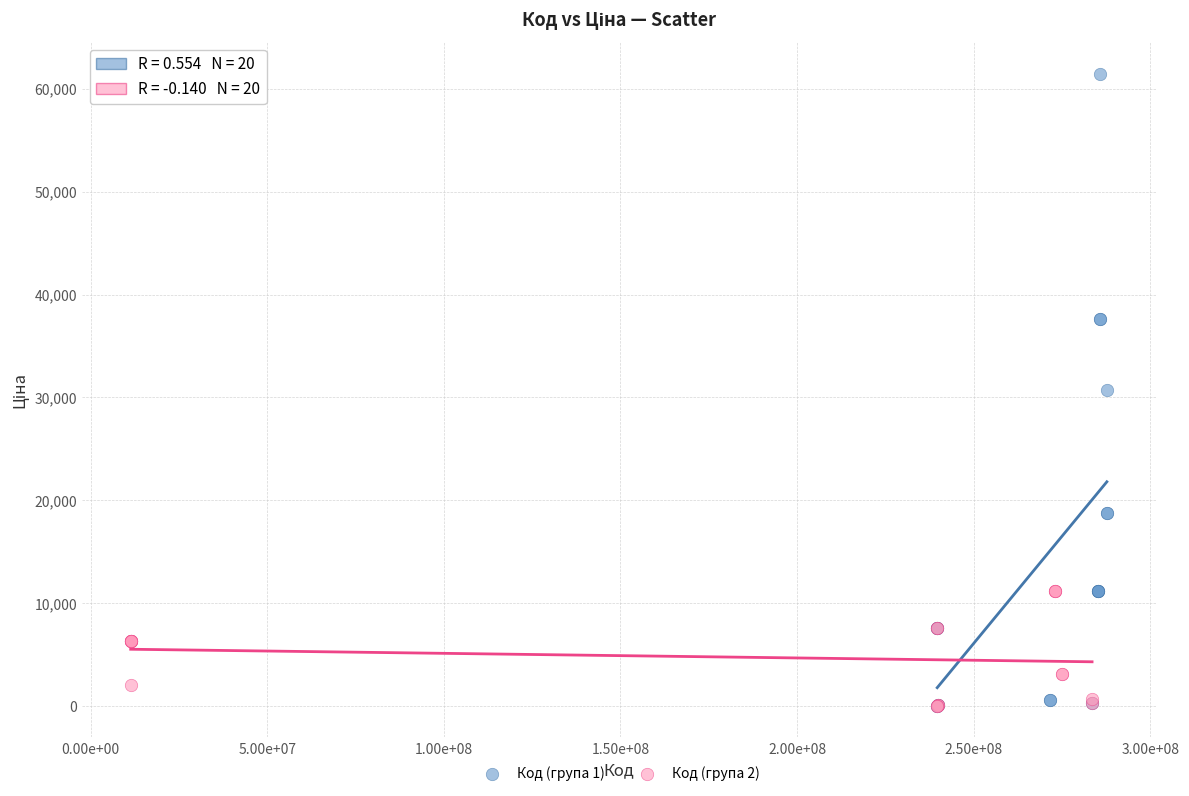

Which series contains the highest Y value?

Код (група 1)